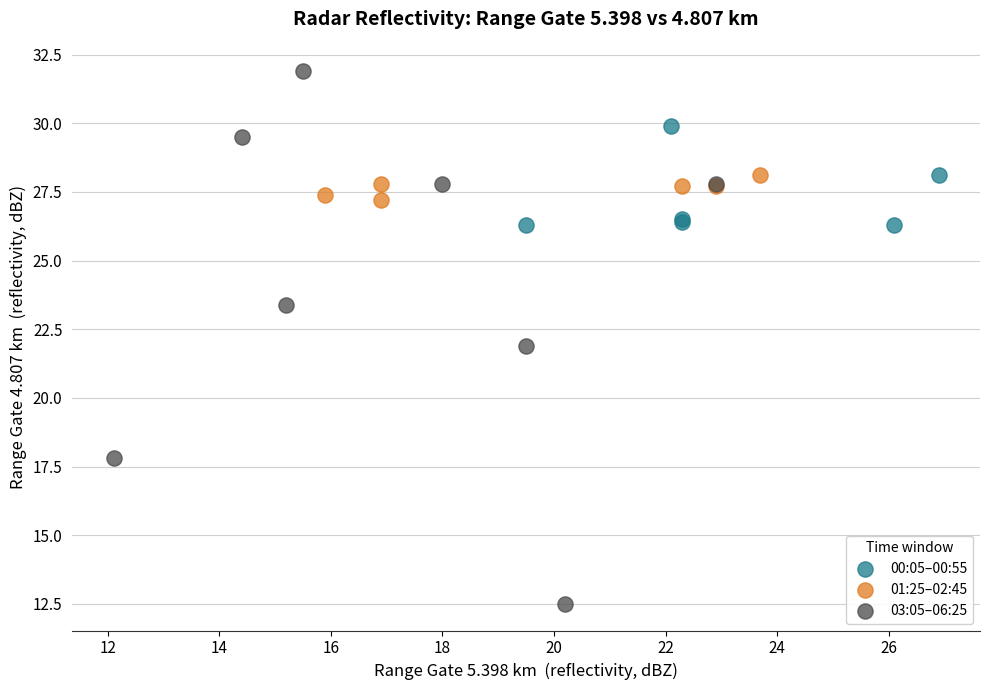

Which series reaches the minimum Y coordinate?

03:05–06:25